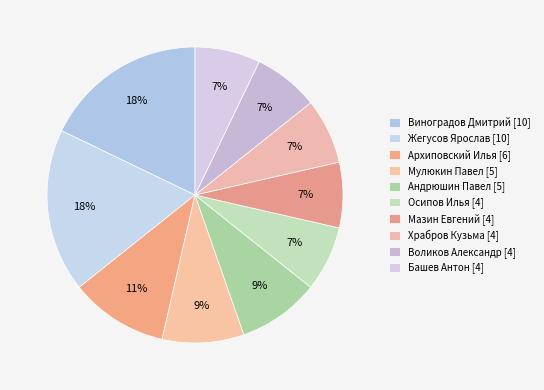

What portion of the pie excludes Воликов Александр?

92.9%